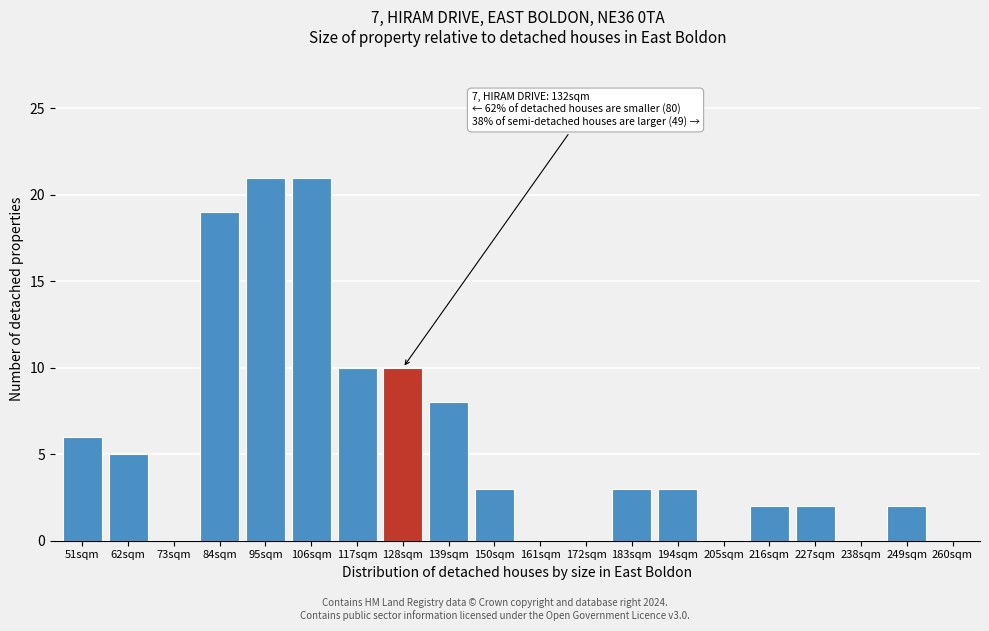

Reading right to left, transcribe all the data shown in this chart.

260sqm=0	249sqm=2	238sqm=0	227sqm=2	216sqm=2	205sqm=0	194sqm=3	183sqm=3	172sqm=0	161sqm=0	150sqm=3	139sqm=8	128sqm=10	117sqm=10	106sqm=21	95sqm=21	84sqm=19	73sqm=0	62sqm=5	51sqm=6